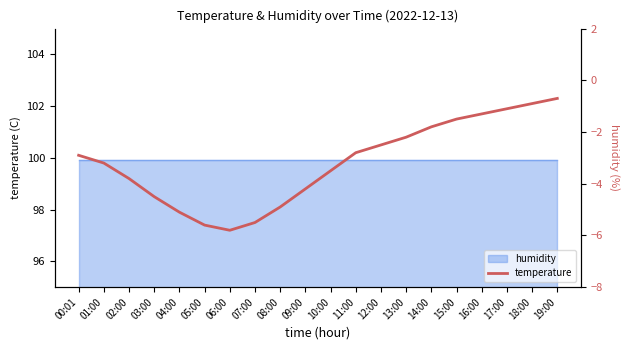

How many interior local valleys (lower than both neighbors) does the data have?

1